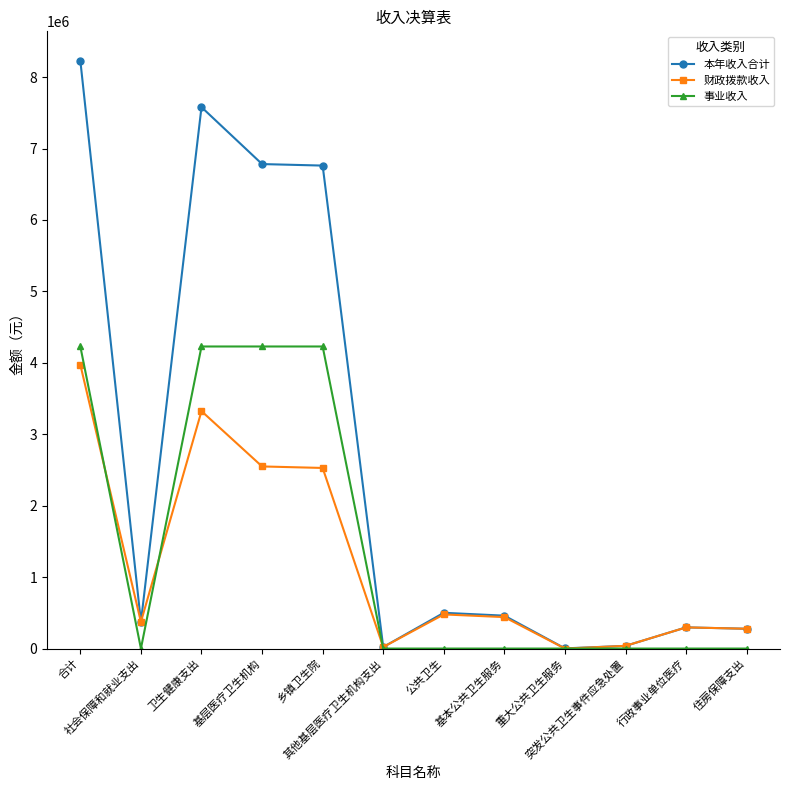

Does the chart have visible grid lines?

No